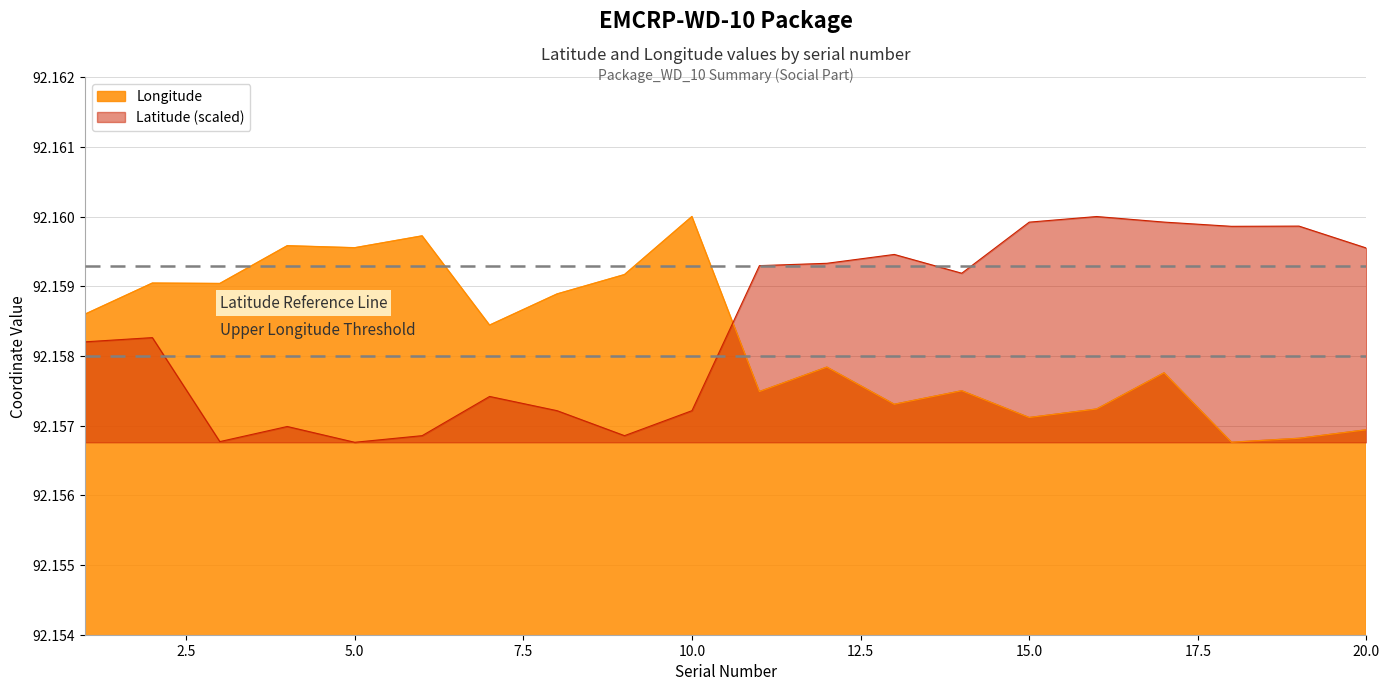

At how many categories does at least one series exceed 92?

20